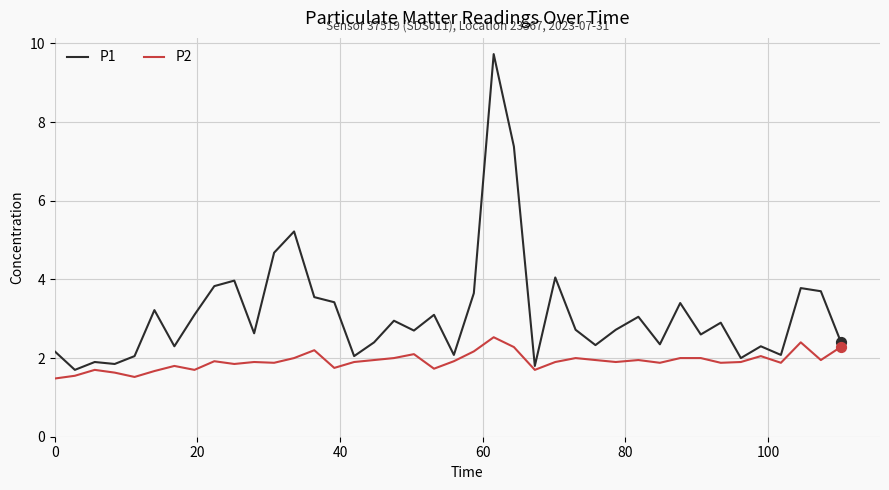

What are all the series names shown in the legend?

P1, P2